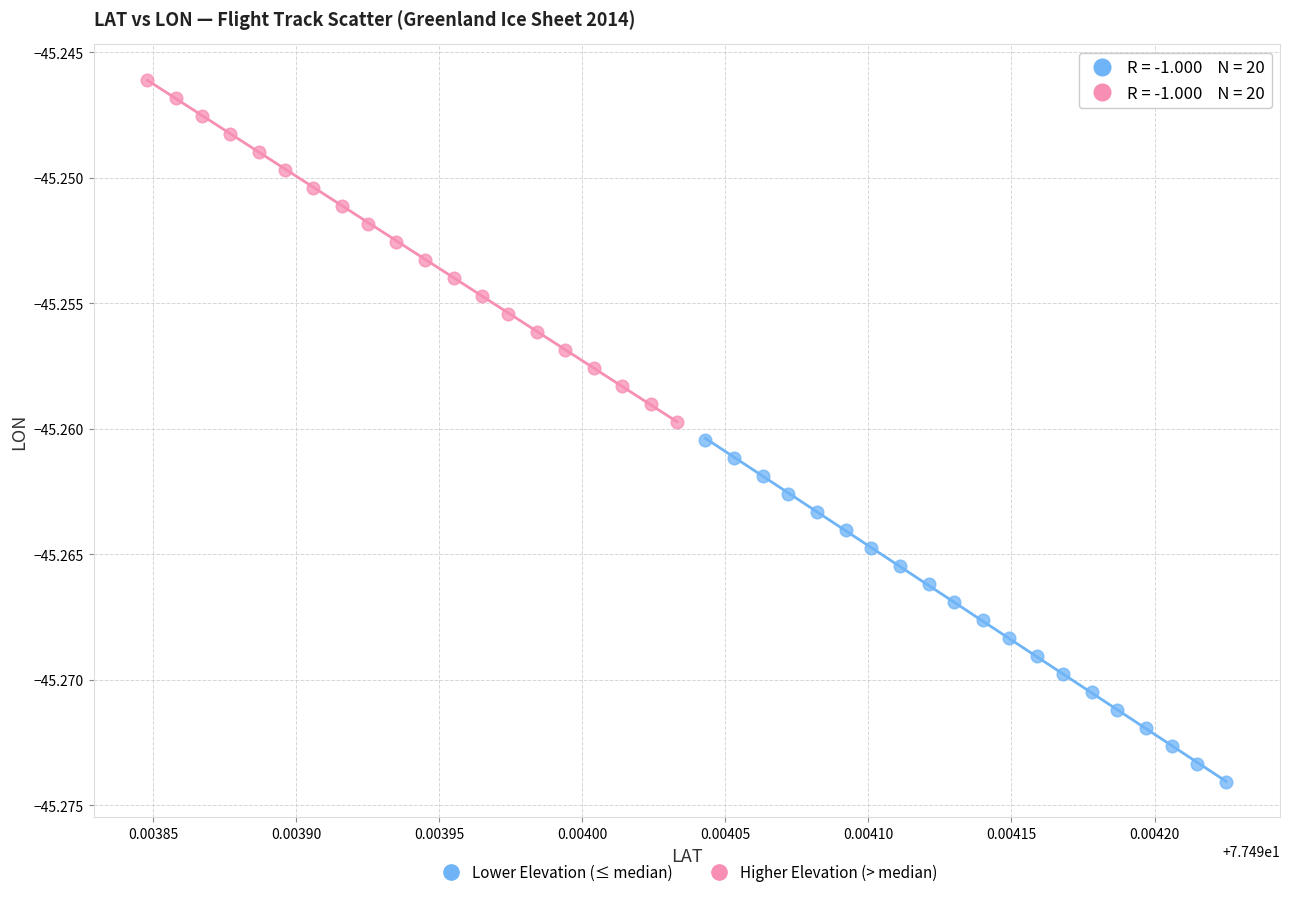

Which series reaches the maximum Y coordinate?

Higher Elevation (> median)